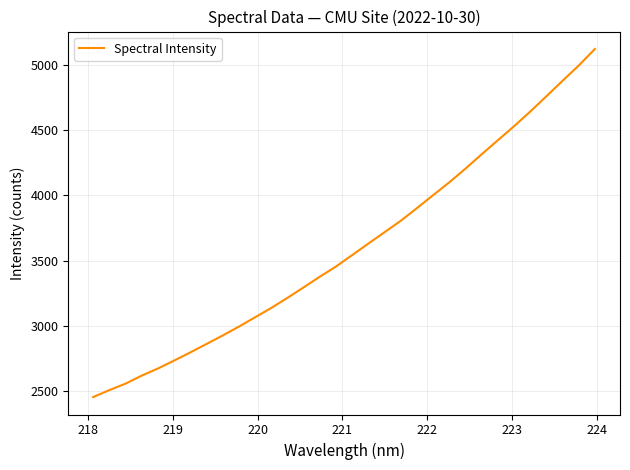

What is the difference between the maximum and minimum values?

2668.8